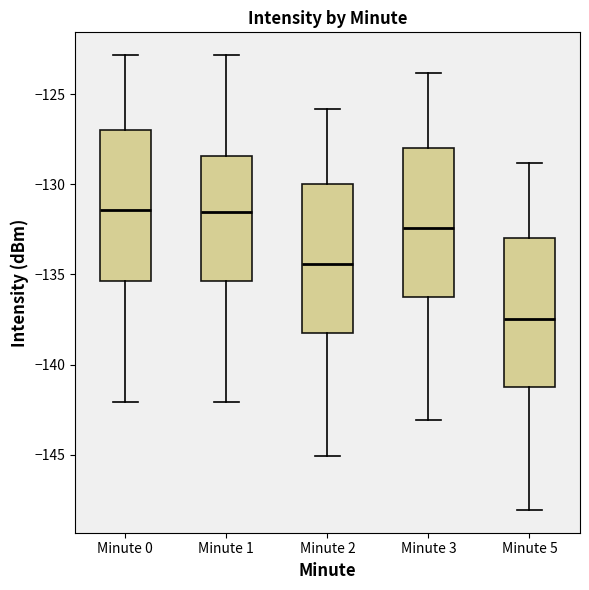

Where does the lower whisker of the box for Minute 0 end on the y-axis? The values are not printed on the chart, so give them approximately, as read against the axis.

-142.0